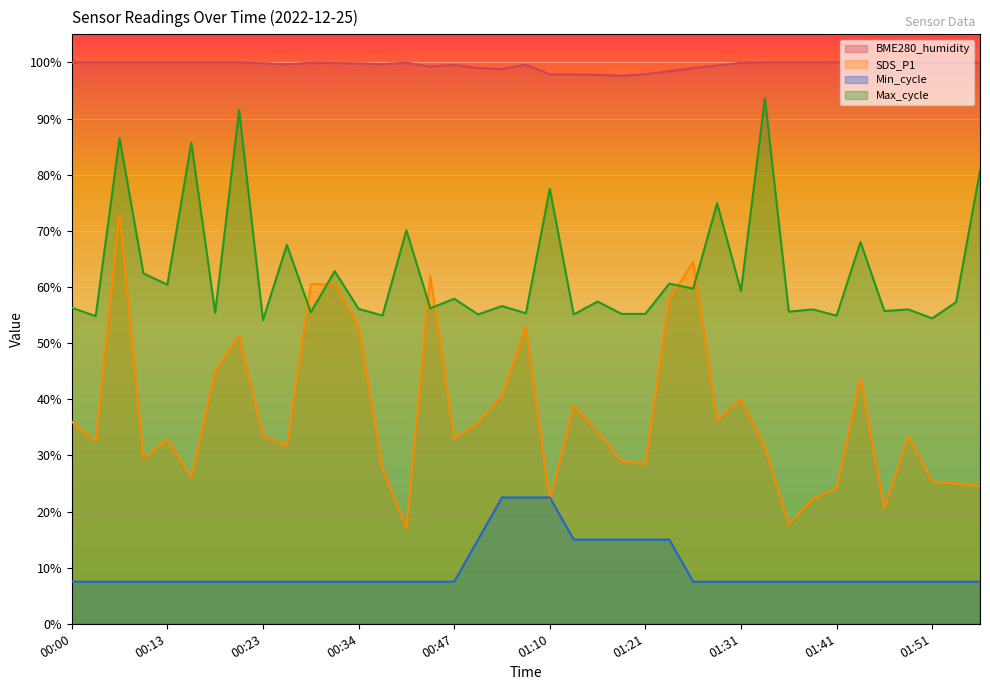

What is the difference between the maximum and minimum values in the SDS_P1 series?

56.0